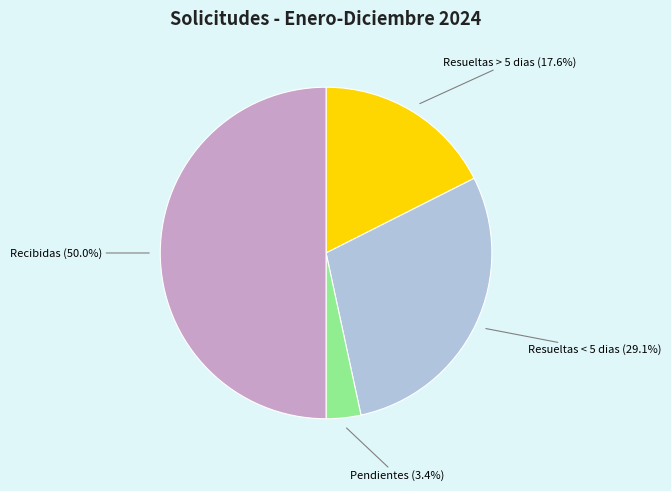

To the nearest percent, what is the difference between the Recibidas and Pendientes slice percentages?

47%